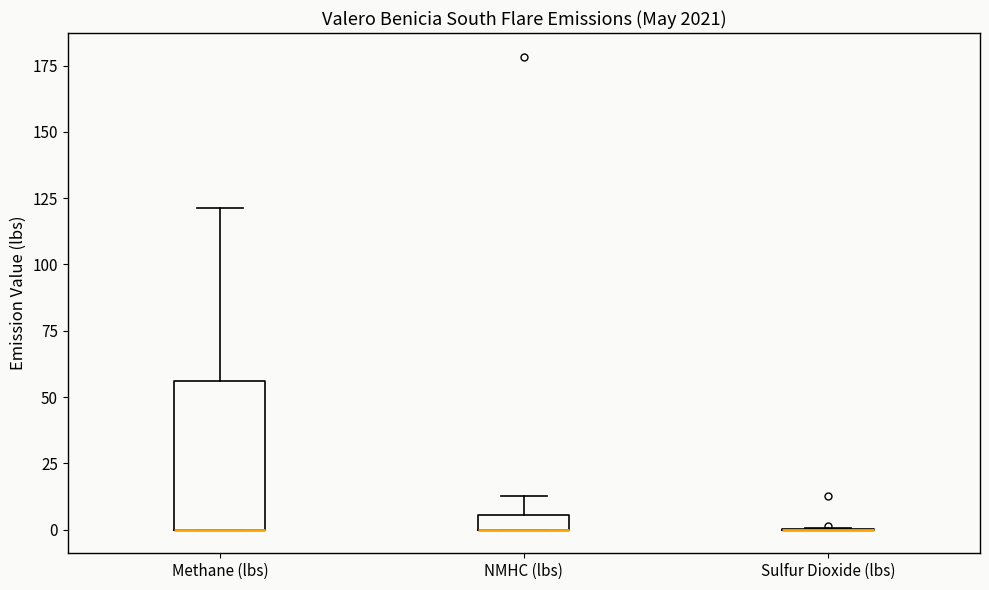

Which box is the tallest, from its lower edge to its upper edge?

Methane (lbs)